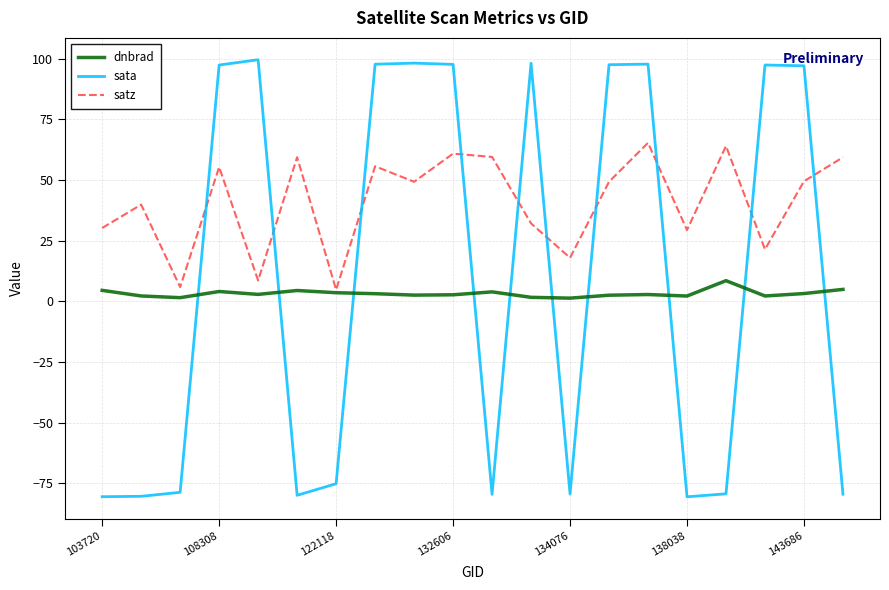

What is the minimum value for sata?

-80.5